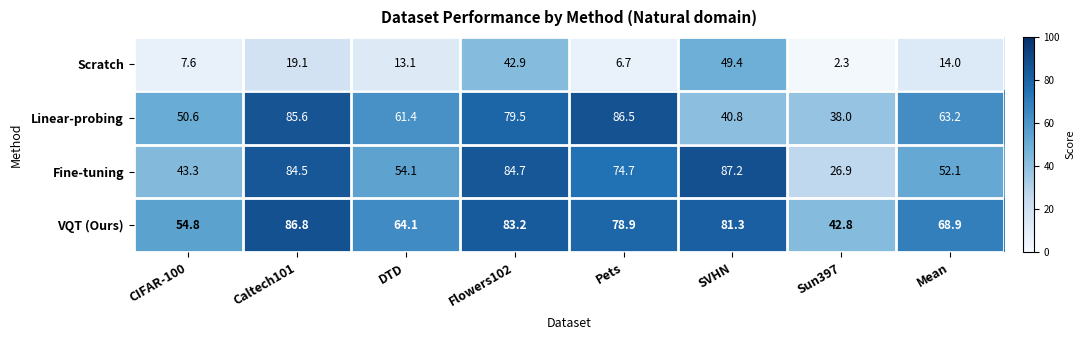

How many distinct data groups are displayed?

4